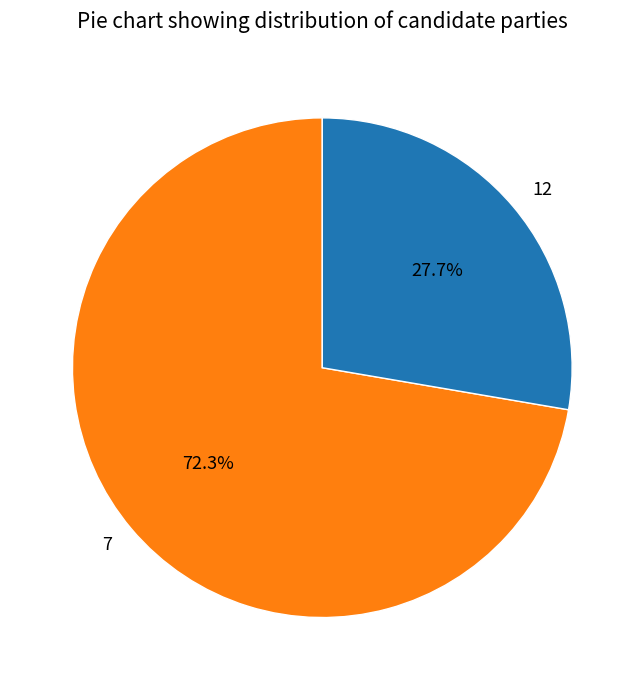

What is the ratio of the value at 7 to the value at 12?

2.6